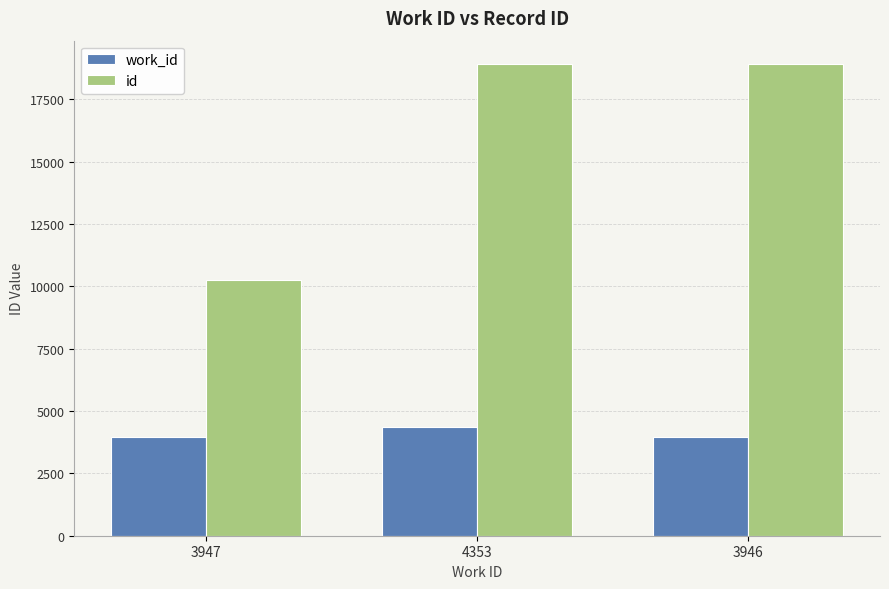

What is the difference between the maximum and minimum values in the work_id series?

407